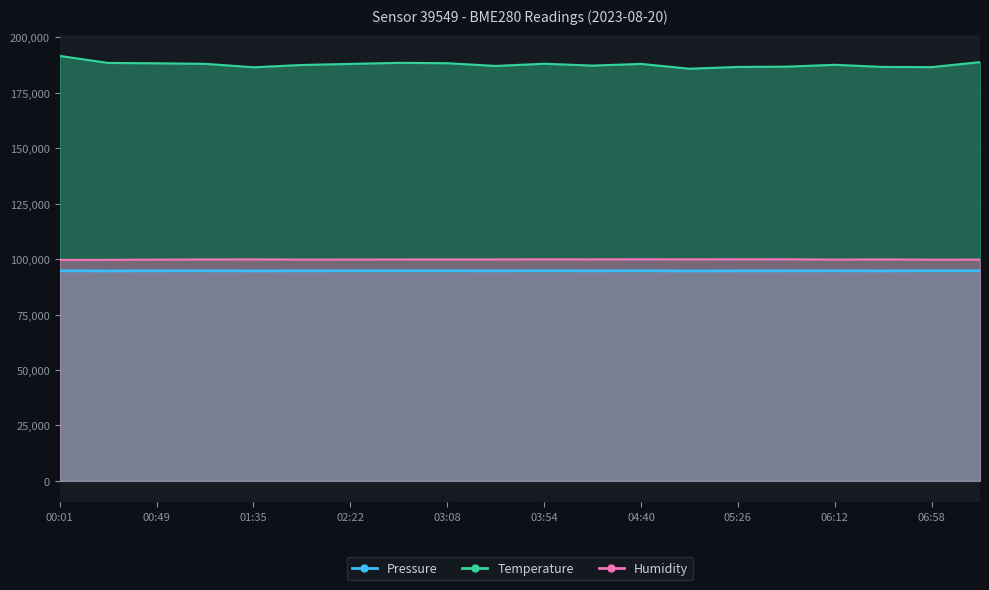

What is the minimum value shown in the chart?

94661.3